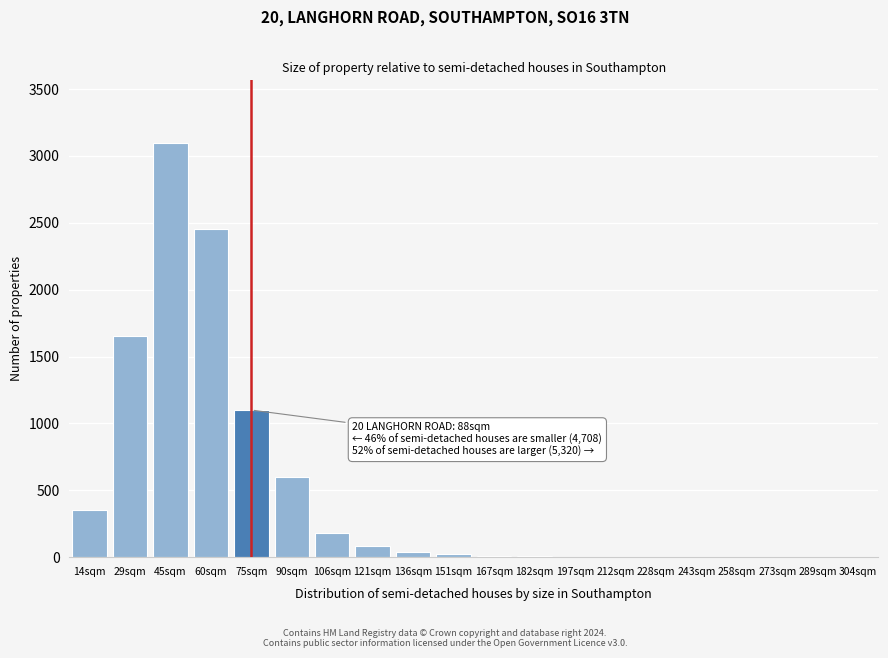

At which category does the chart reach its peak across all series?

45sqm